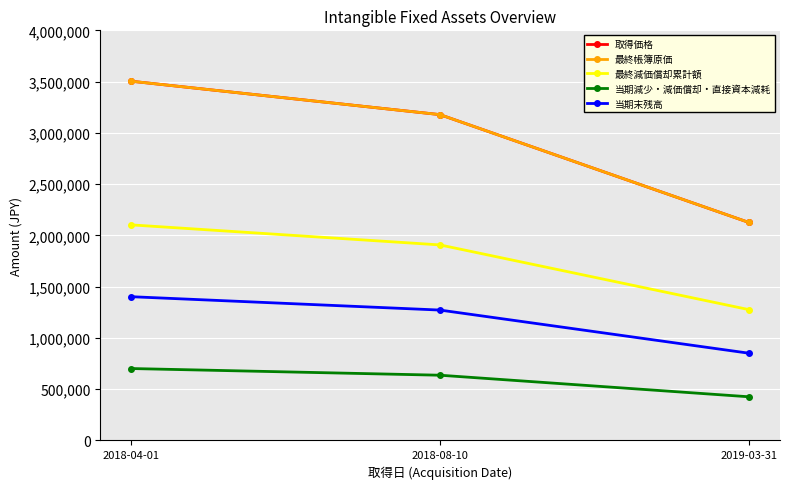

Which has a higher value, 2018-04-01 or 2019-03-31?

2018-04-01